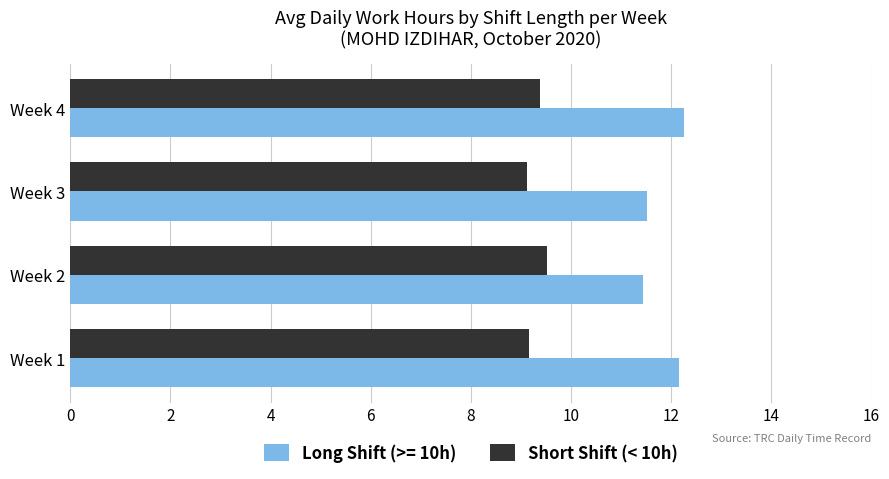

Which series has the largest range (max minus min)?

Long Shift (>= 10h)